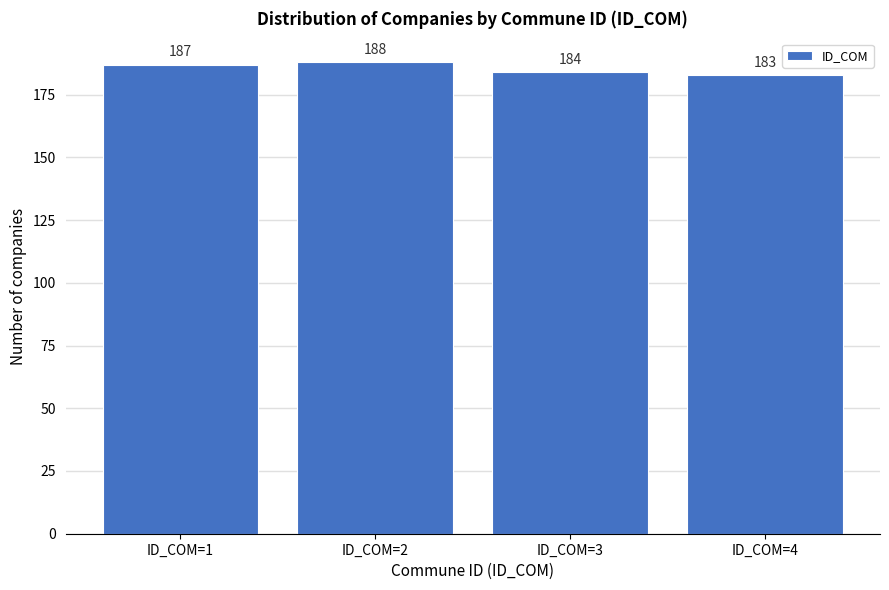

Reading left to right, transcribe all the data shown in this chart.

187	188	184	183